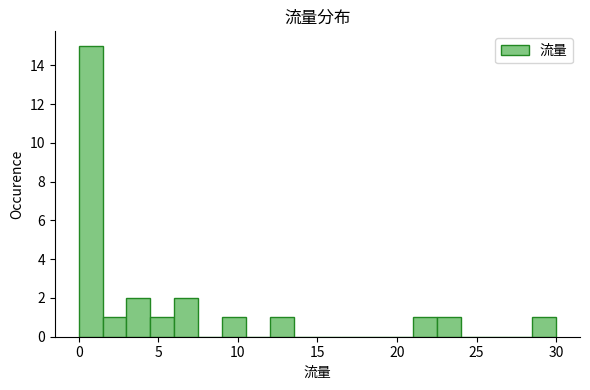

Read against the x-axis, roughly where is the centre of the tallest bar?

1.0